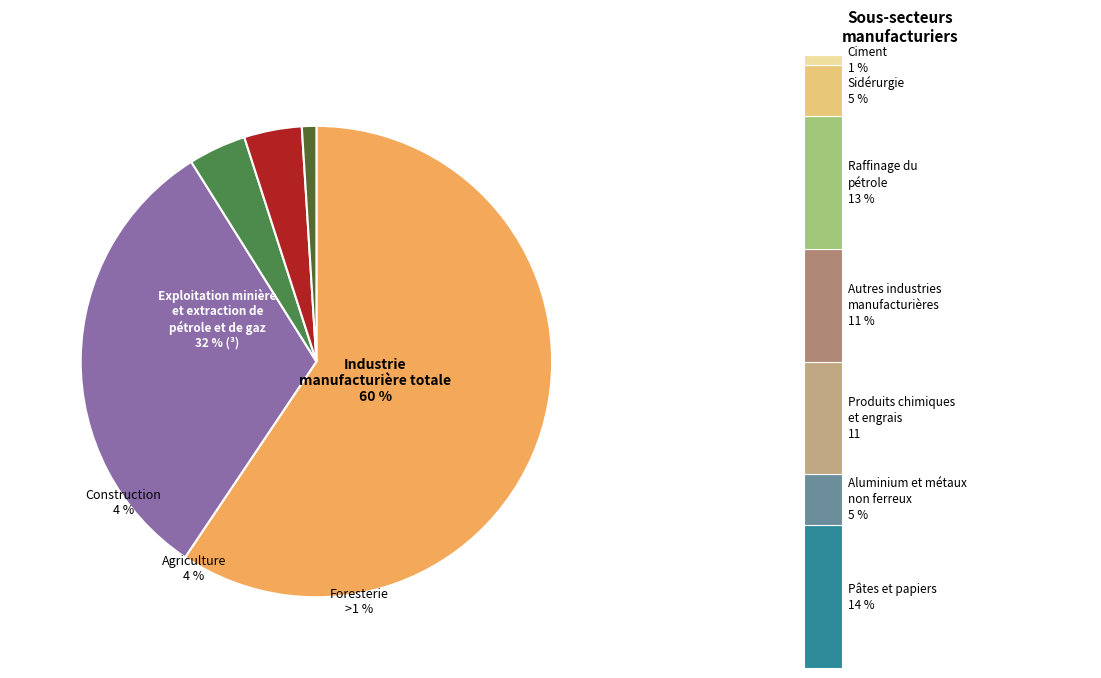

How many segments does this pie chart have?

5